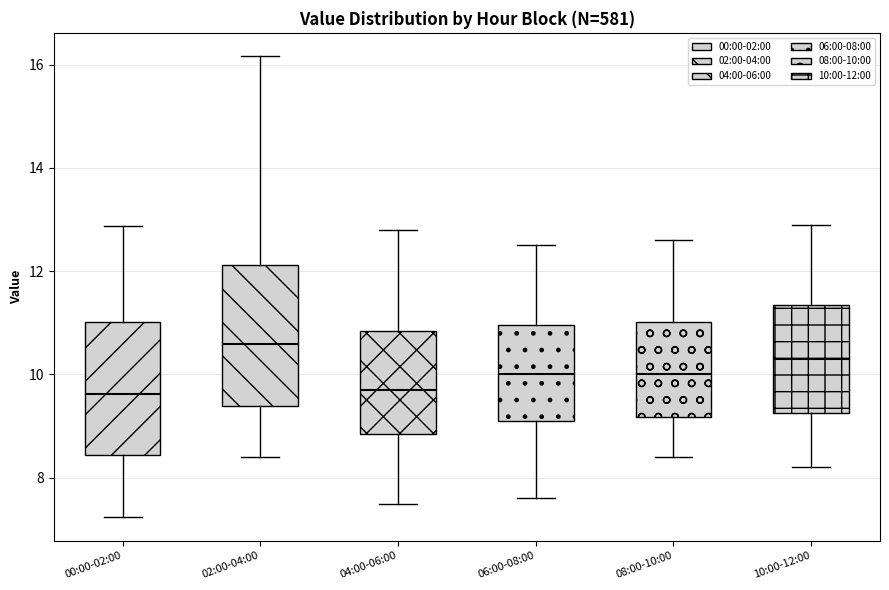

Reading left to right, read every box against the y-axis: the position of its median line, the range the box covers, and the ends of its whiskers. The values are not printed on the chart, so give them approximately, as read against the axis.

00:00-02:00: median 9.6, box 8.4 to 11.0, whiskers 7.2 to 12.8
02:00-04:00: median 10.6, box 9.4 to 12.2, whiskers 8.4 to 16.2
04:00-06:00: median 9.8, box 8.8 to 10.8, whiskers 7.6 to 12.8
06:00-08:00: median 10.0, box 9.2 to 11.0, whiskers 7.6 to 12.6
08:00-10:00: median 10.0, box 9.2 to 11.0, whiskers 8.4 to 12.6
10:00-12:00: median 10.4, box 9.2 to 11.4, whiskers 8.2 to 13.0